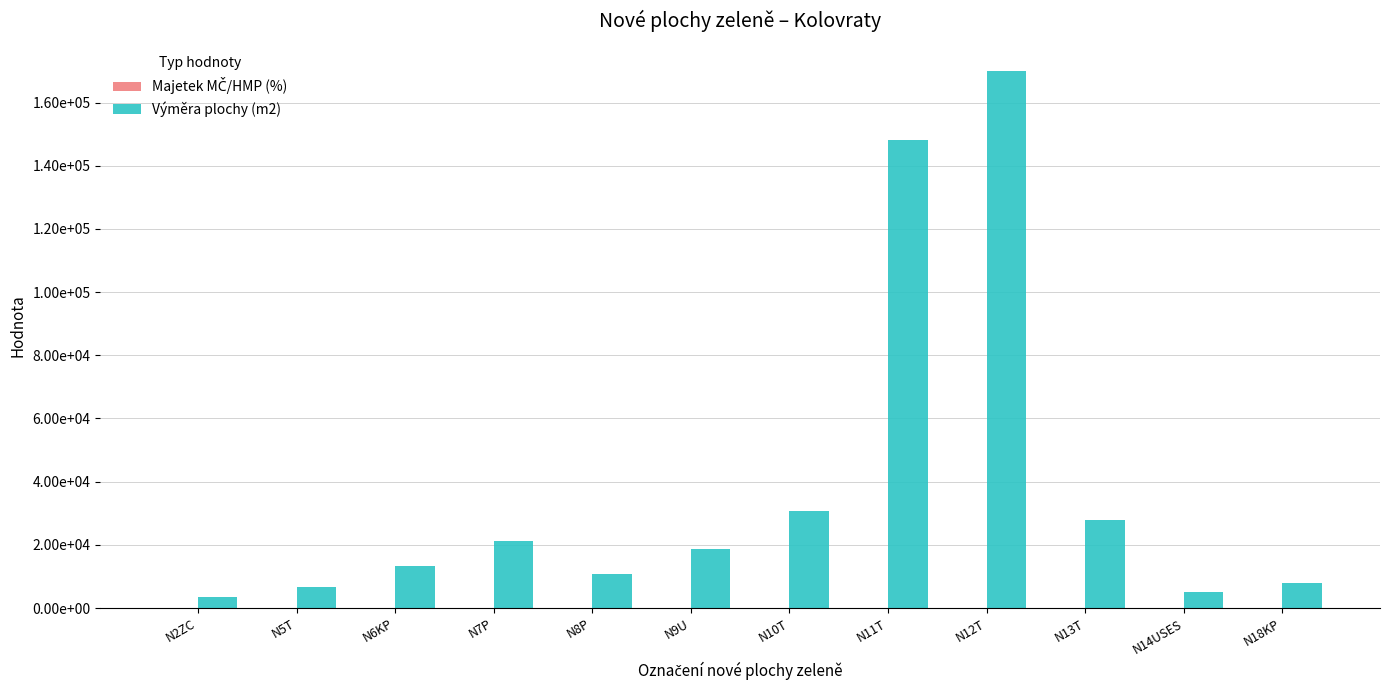

What is the approximate value of Výměra plochy (m2) at N2ZC?

3589.2